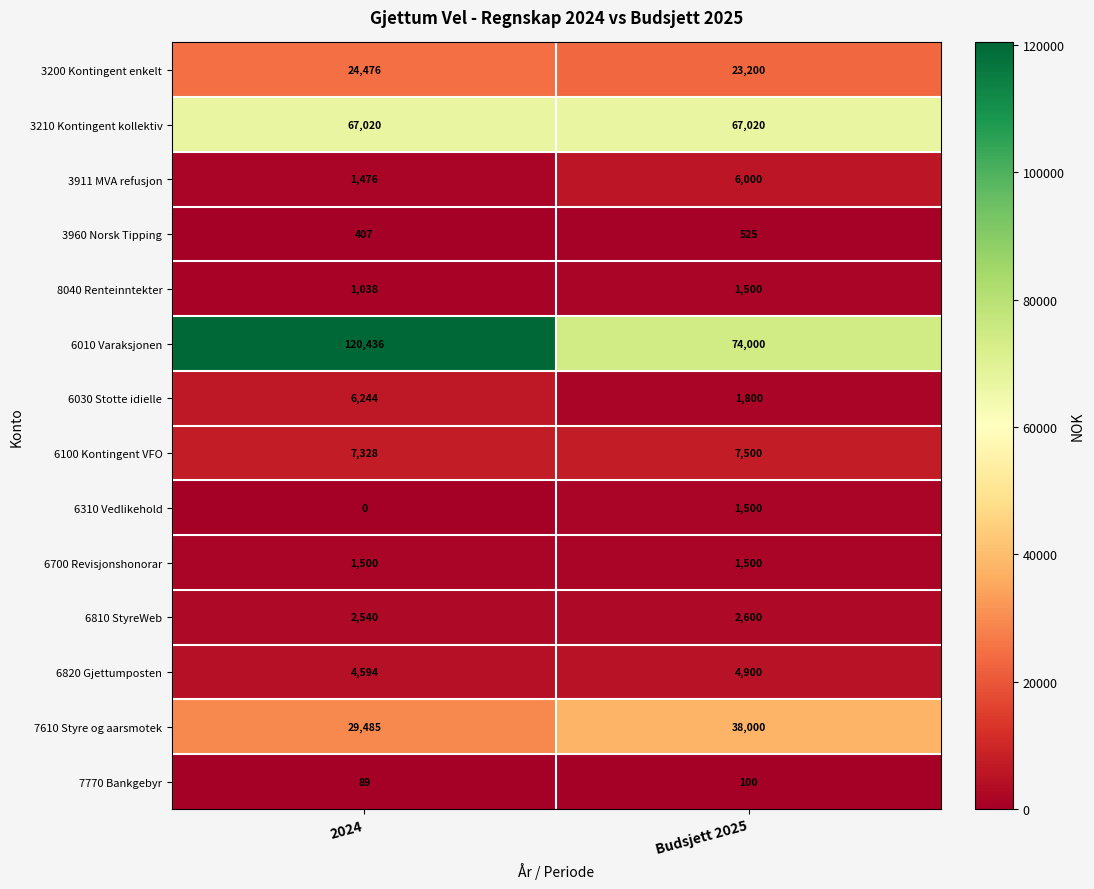

The value of 6100 Kontingent VFO at Budsjett 2025 is 7500. True or false?

True